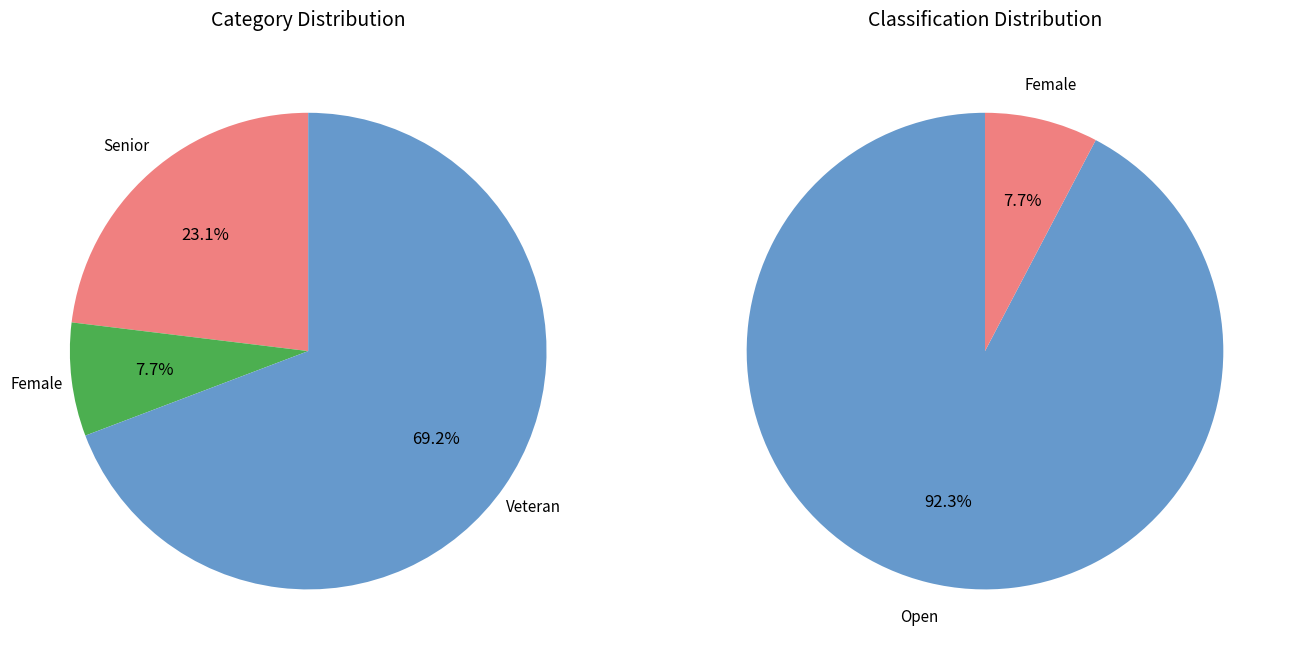

To the nearest percent, what portion does Senior represent?

23%